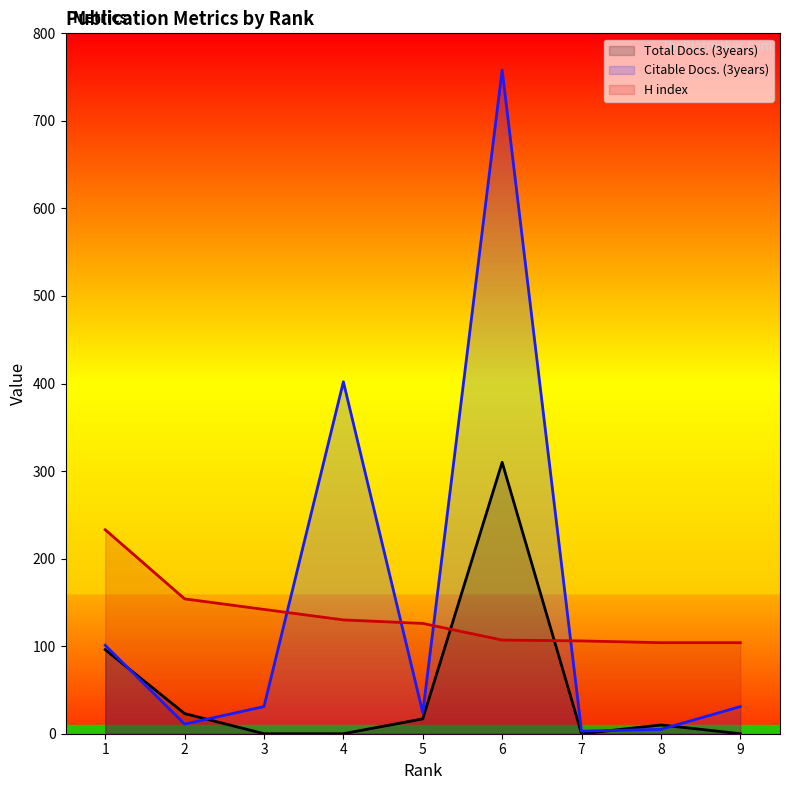

Reading left to right, extract all data points from this chart.

Total Docs. (3years): 1=96	2=23	3=0	4=0	5=17	6=310	7=0	8=10	9=0
Citable Docs. (3years): 1=101	2=11	3=31	4=402	5=24	6=758	7=3	8=5	9=31
H index: 1=233	2=154	3=142	4=130	5=126	6=107	7=106	8=104	9=104